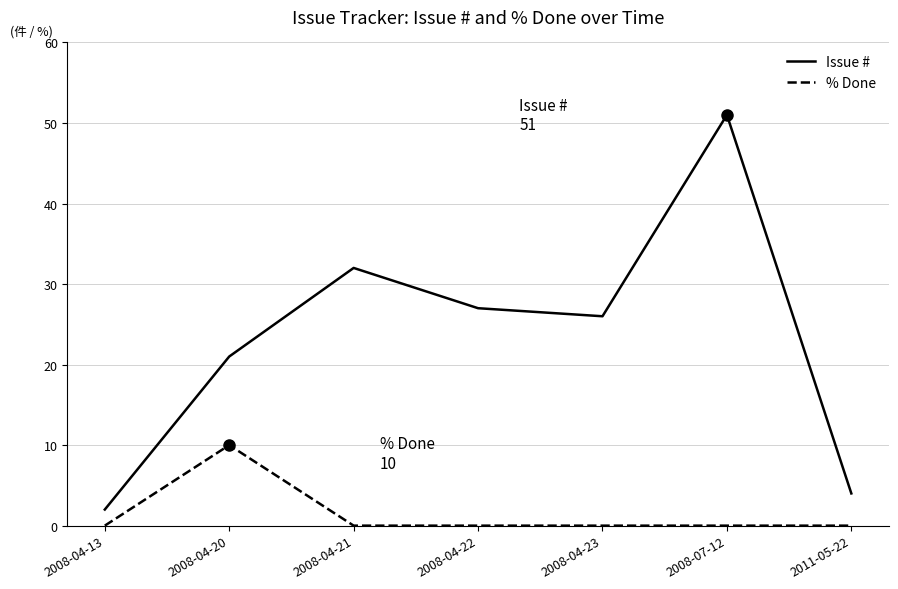

What is the difference between the maximum and minimum values in the Issue # series?

49